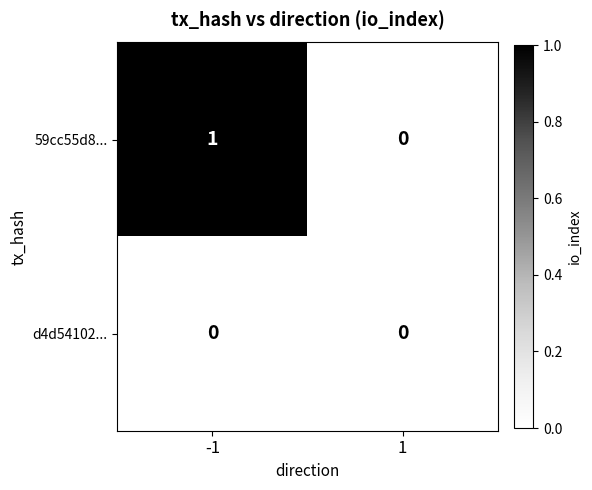

Between -1 and 1, which series saw the biggest shift?

59cc55d8...